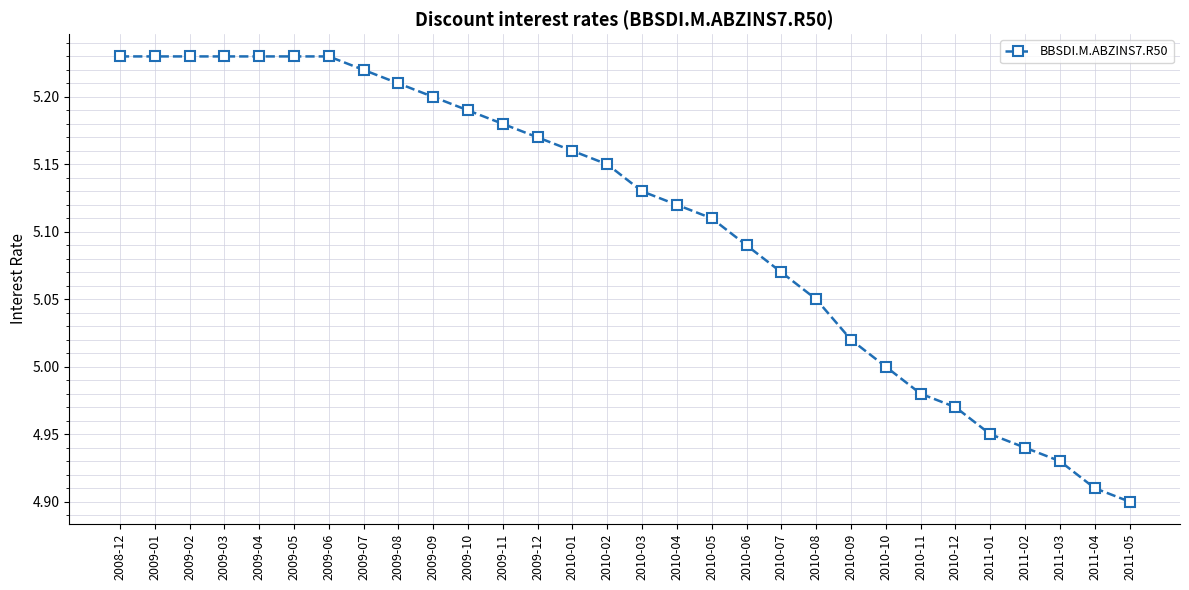

The value at 2009-08 is 7.3. True or false?

False